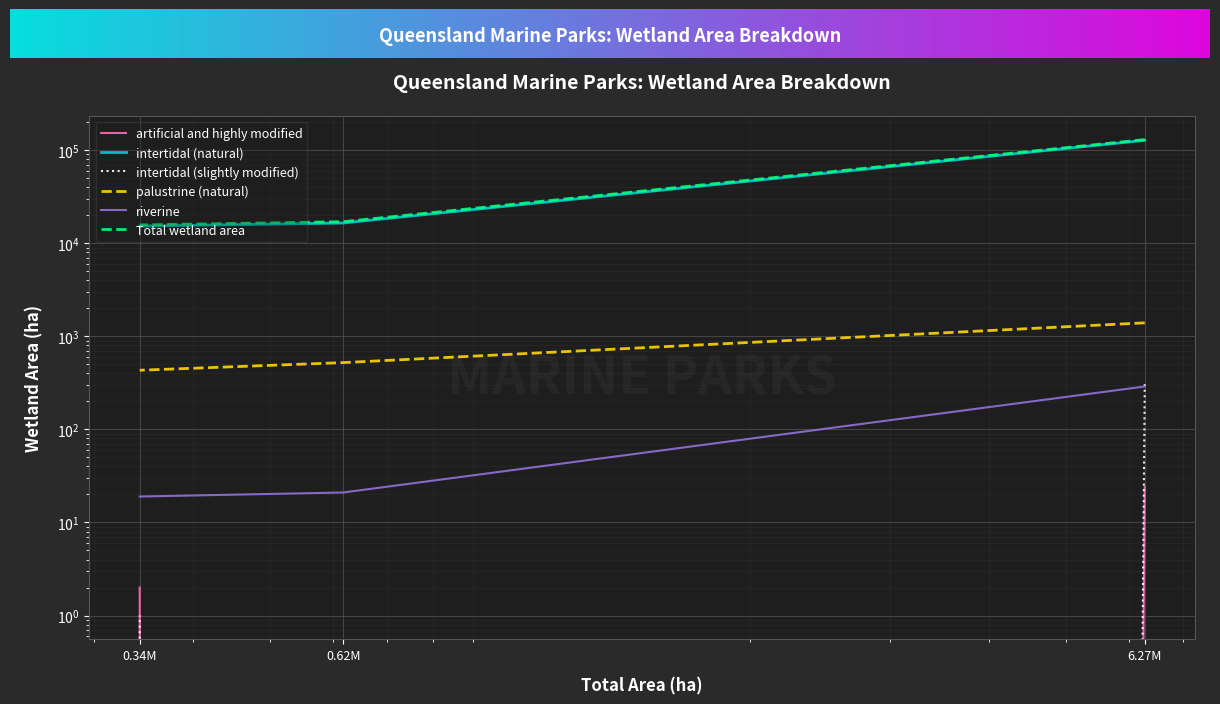

Which series has the largest range (max minus min)?

Total wetland area